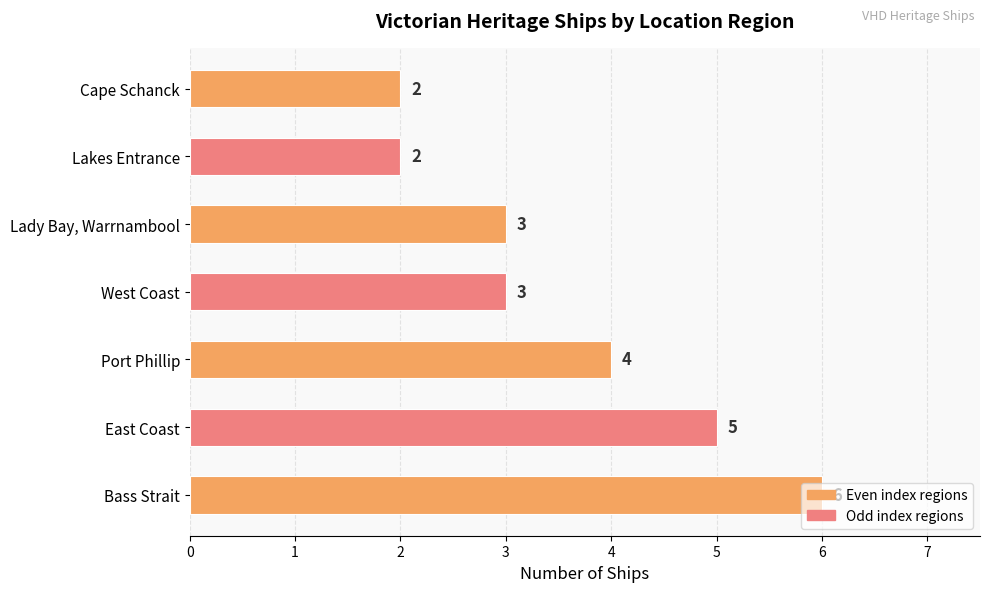

Does the chart contain stacked bars?

No